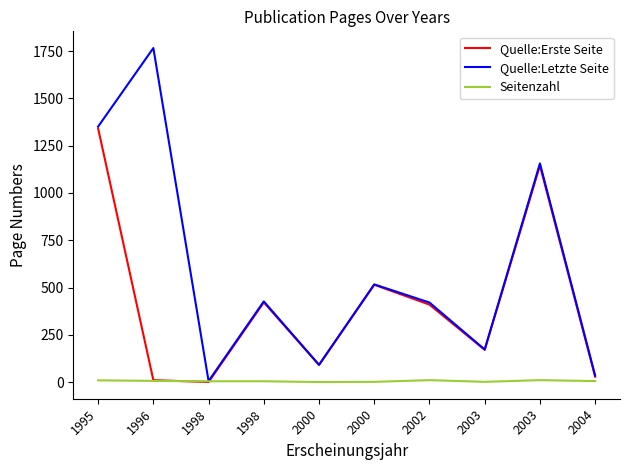

Is the value of Quelle:Letzte Seite at 2003 greater than the value of Quelle:Erste Seite at 1996?

Yes